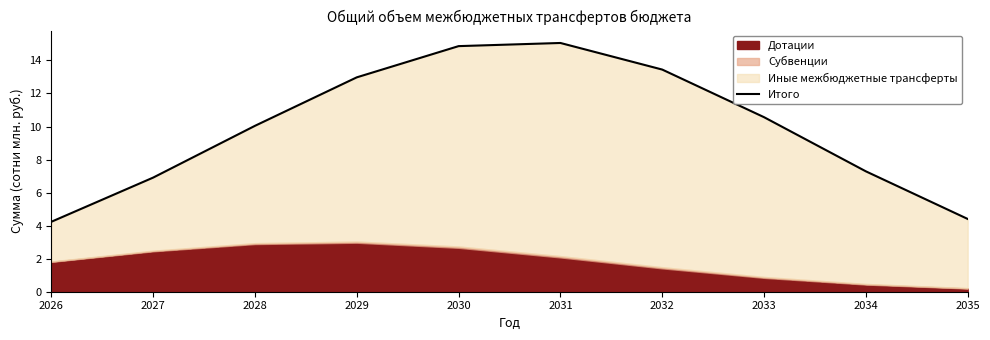

How many values exceed 10?

6